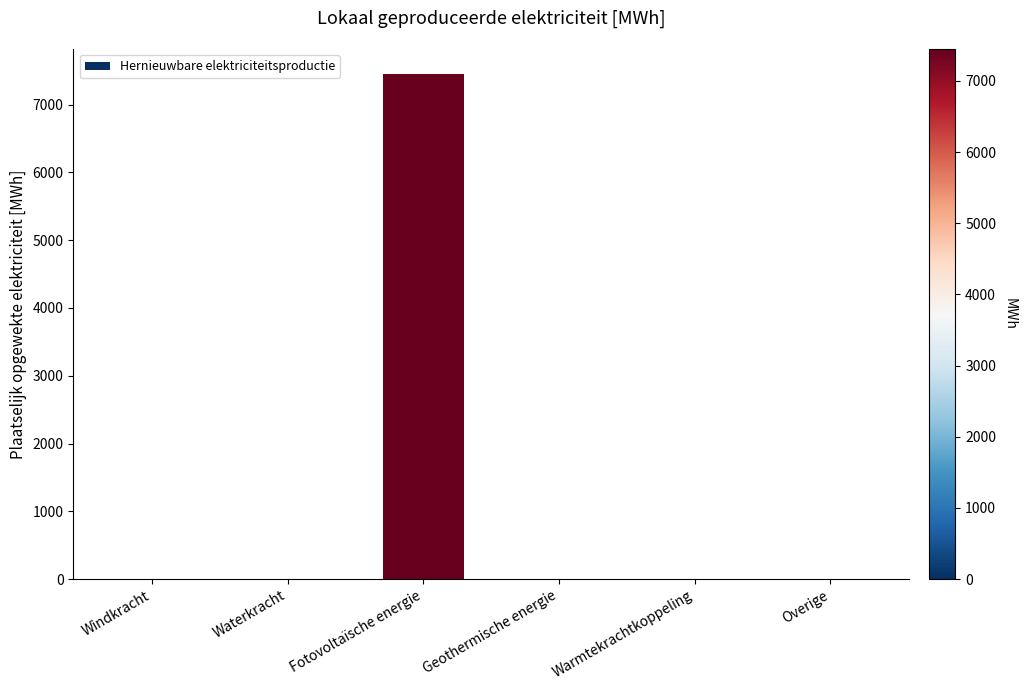

Which label corresponds to the largest value in the chart?

Fotovoltaïsche energie